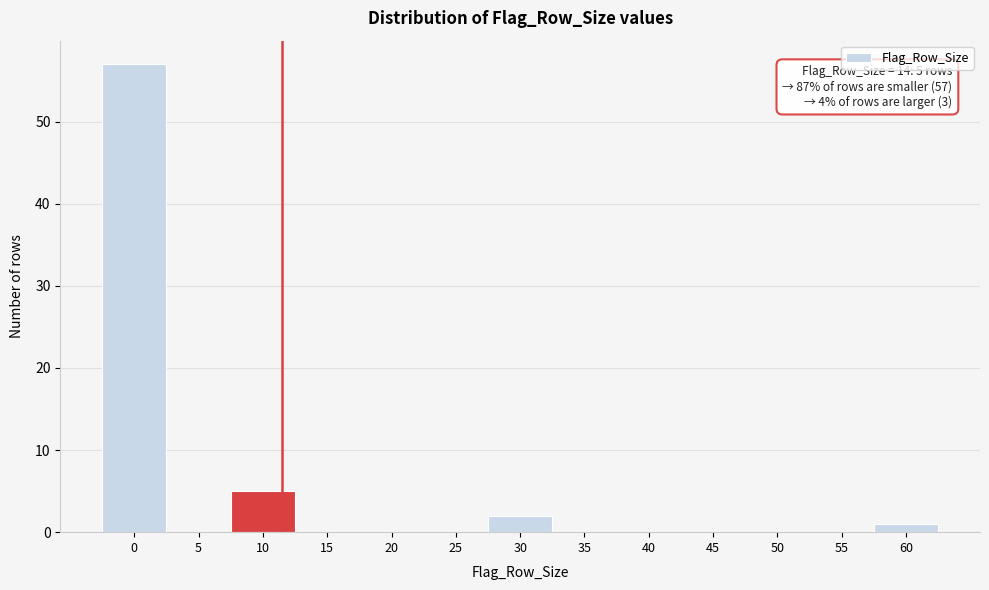

Reading right to left, extract all data points from this chart.

60=1	55=0	50=0	45=0	40=0	35=0	30=2	25=0	20=0	15=0	10=5	5=0	0=57